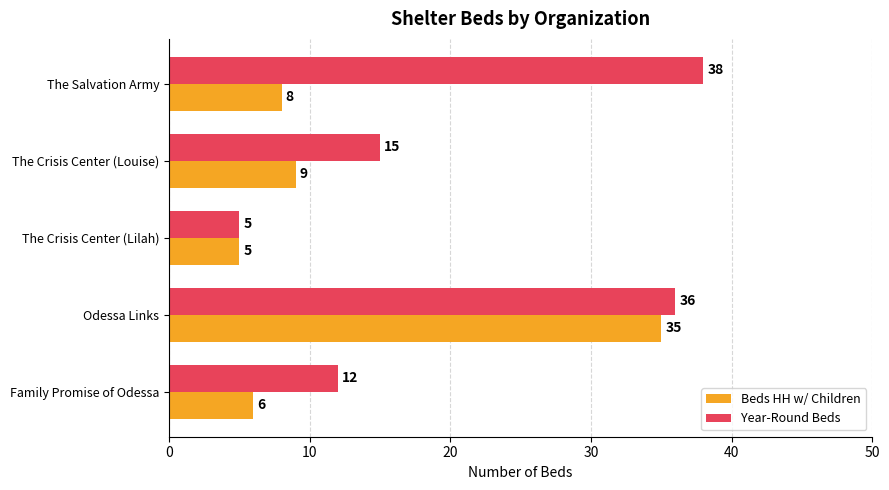

What is the greatest value displayed?

38